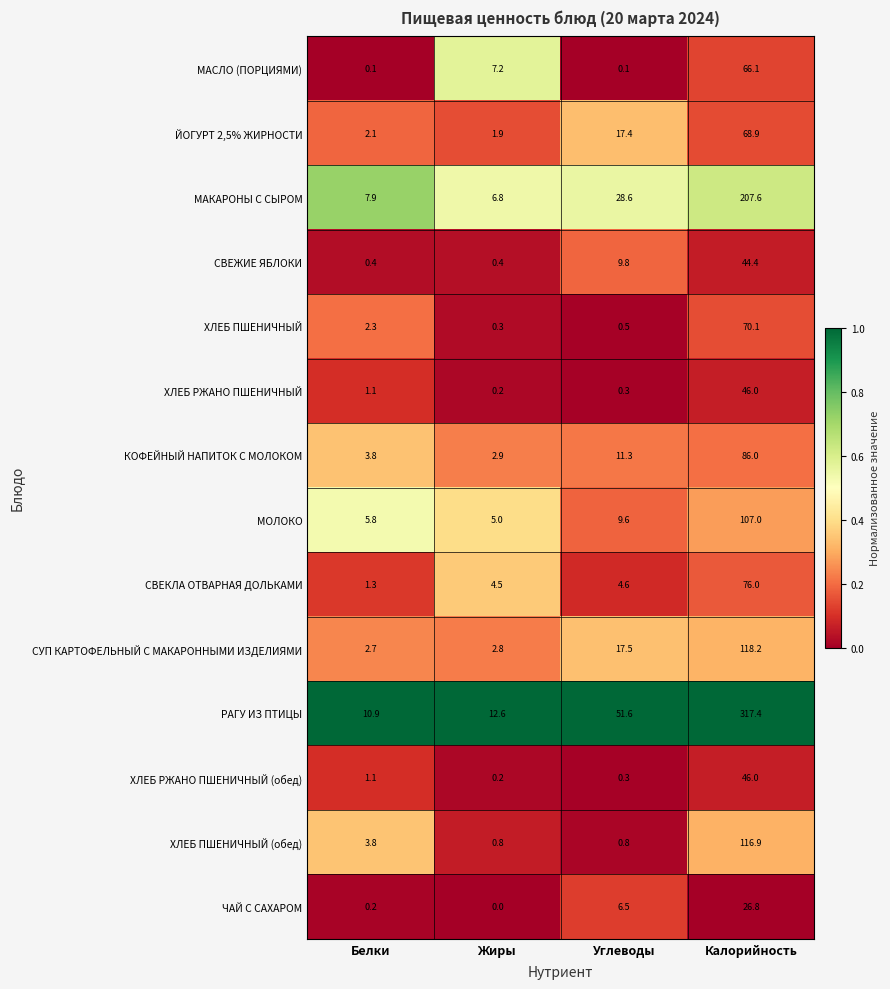

Count the number of data series in this chart.

14